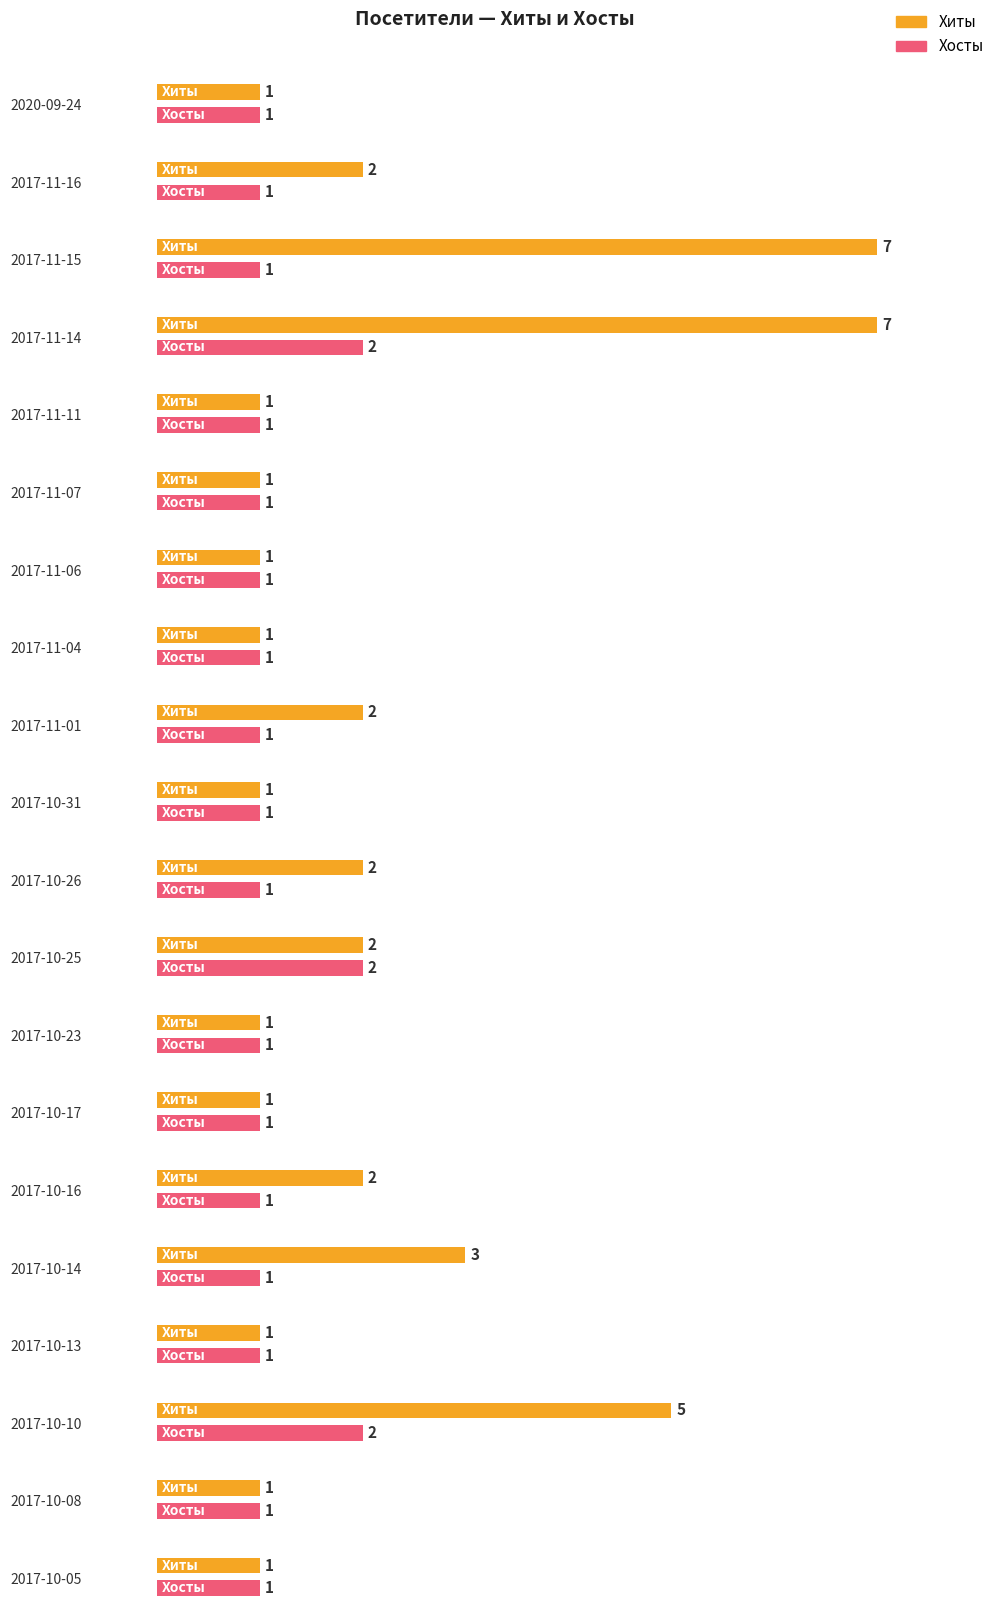

What is the difference between the second highest and second lowest values in the Хосты series?

1